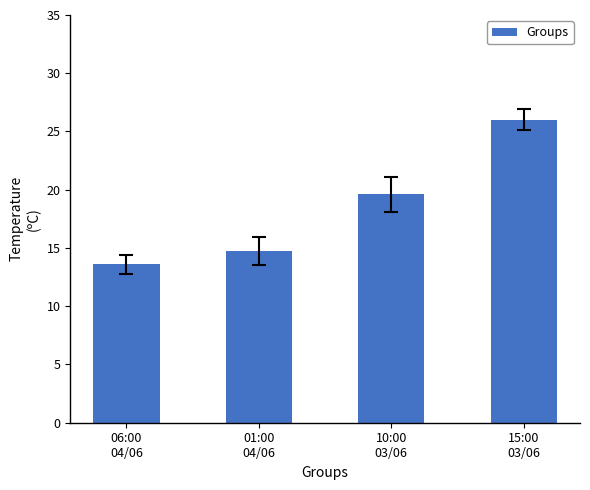

The chart shows a value of 18.9 at 06:00
04/06. True or false?

False